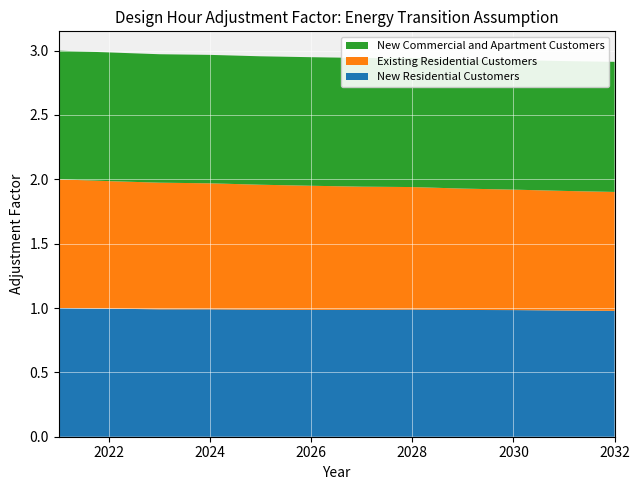

Reading left to right, list all the values displayed in this chart.

New Residential Customers: 1.0	1.0	1.0	1.0	1.0	1.0	1.0	1.0	1.0	1.0	1.0	1.0
Existing Residential Customers: 1.0	1.0	1.0	1.0	1.0	1.0	1.0	1.0	0.9	0.9	0.9	0.9
New Commercial and Apartment Customers: 1.0	1.0	1.0	1.0	1.0	1.0	1.0	1.0	1.0	1.0	1.0	1.0